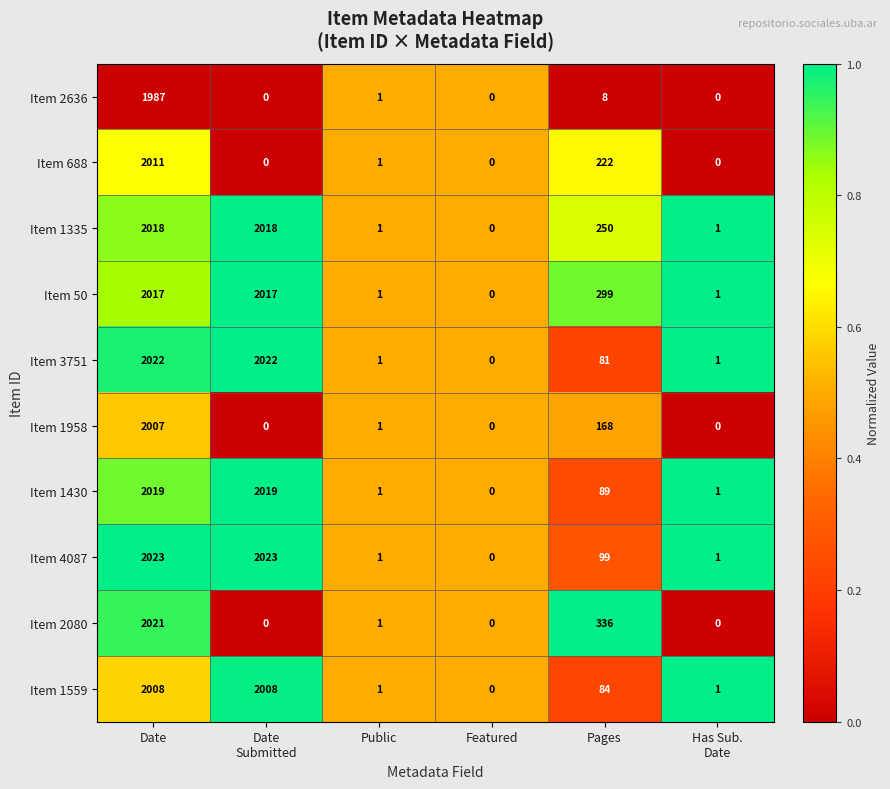

At which label is Item 1958 closest to 1003?

Pages